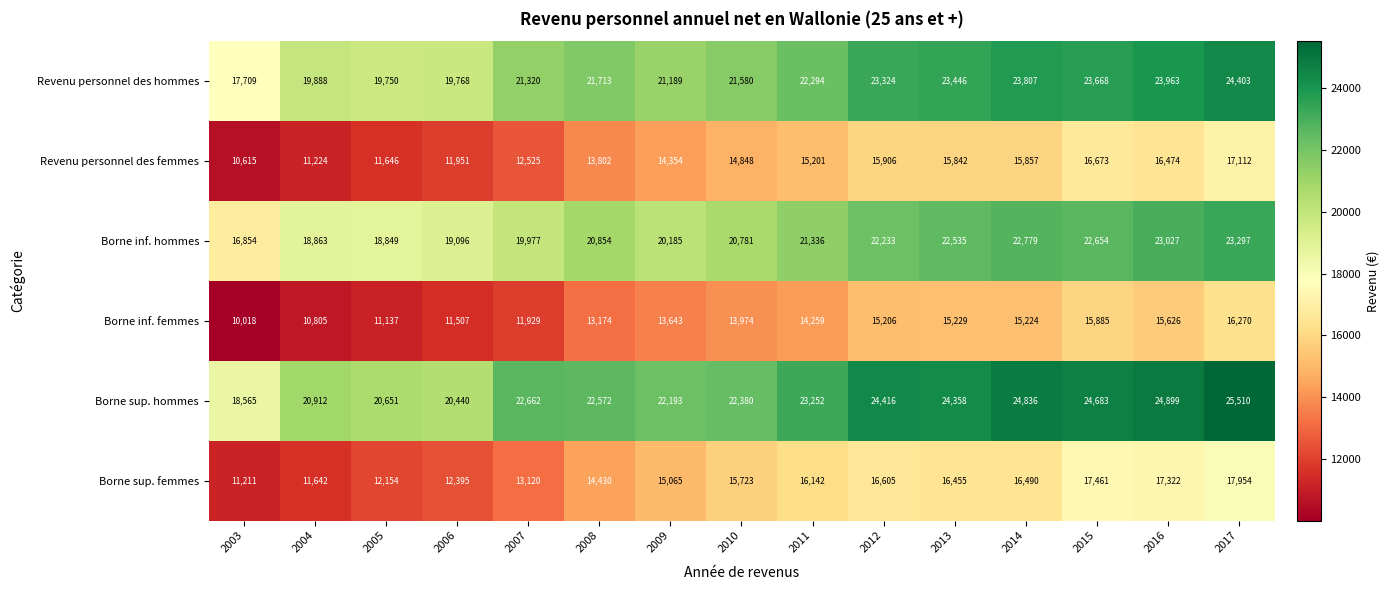

What is the minimum value for Borne sup. femmes?

11211